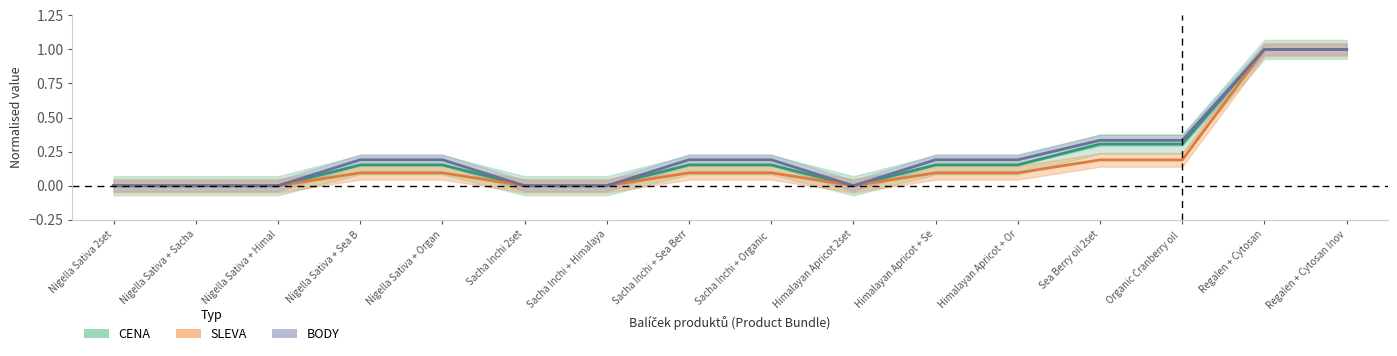

What position from the right is Nigella Sativa + Himal?

14